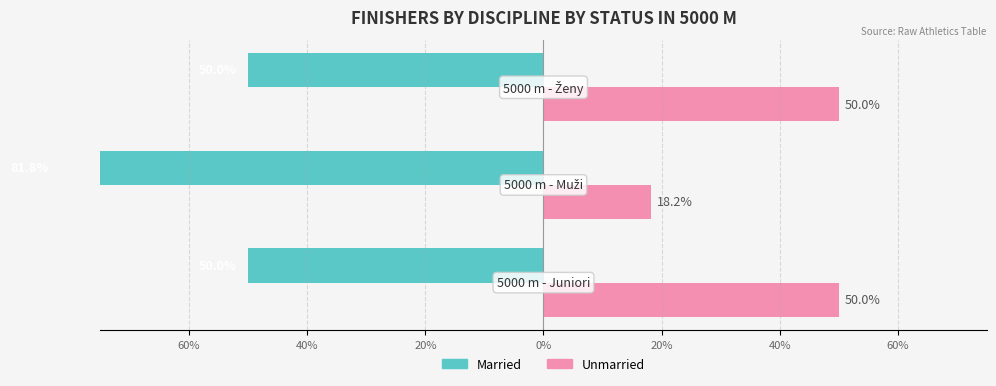

Does the chart contain stacked bars?

No